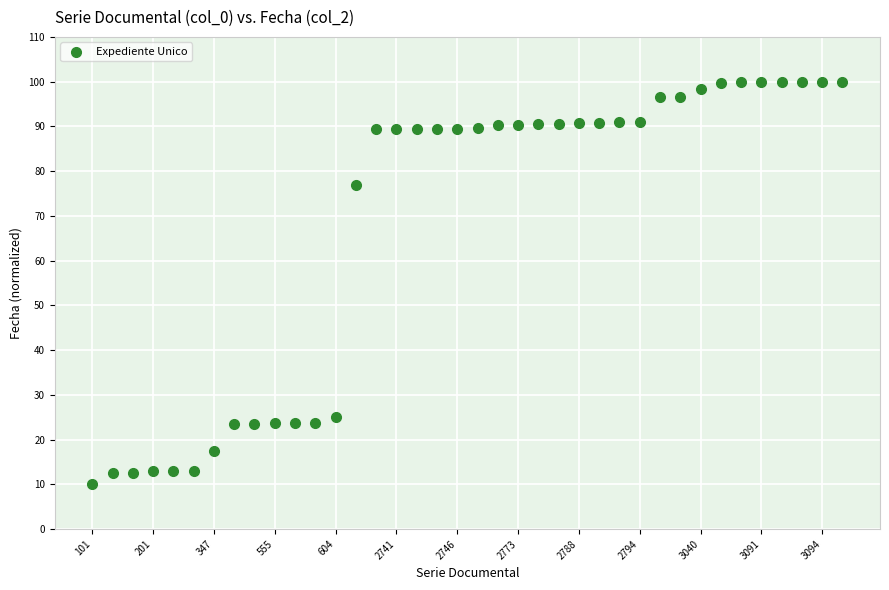

What is the range of Y values (max minus min)?

90.0